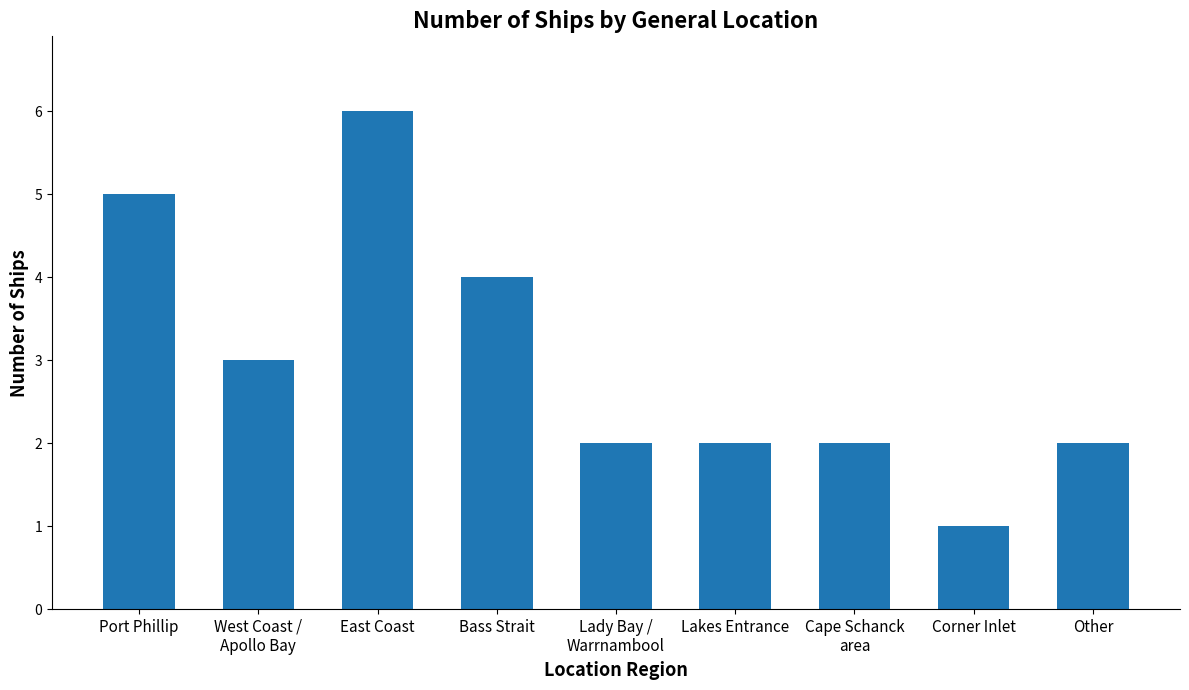

What is the label of the 3rd bar from the left?

East Coast